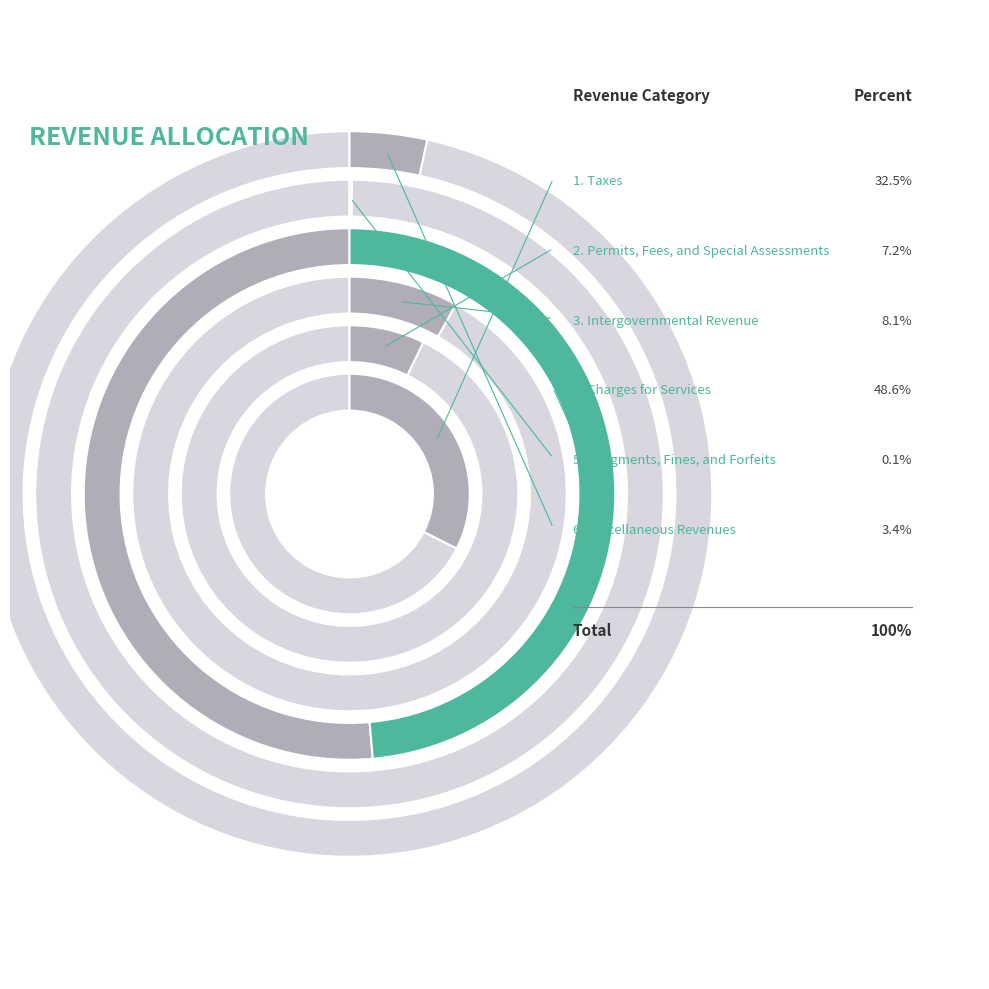

To the nearest percent, what percentage of the pie is Permits, Fees, and Special Assessments?

7%